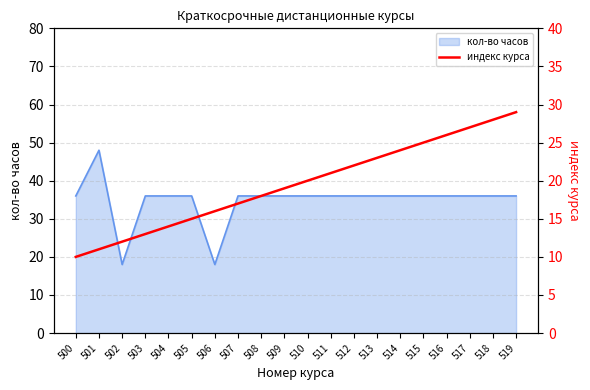

At which category does the chart reach its minimum across all series?

500